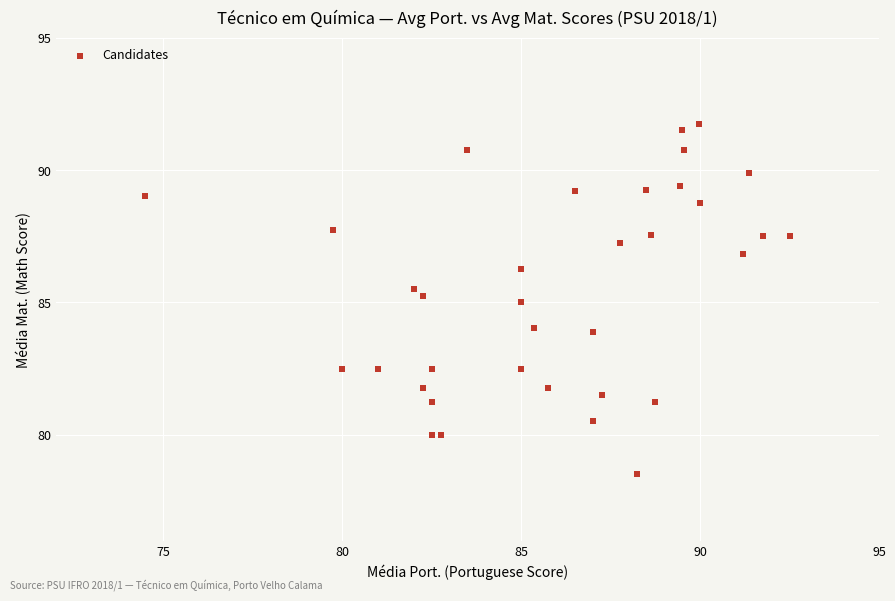

What is the range of X values (max minus min)?

18.0